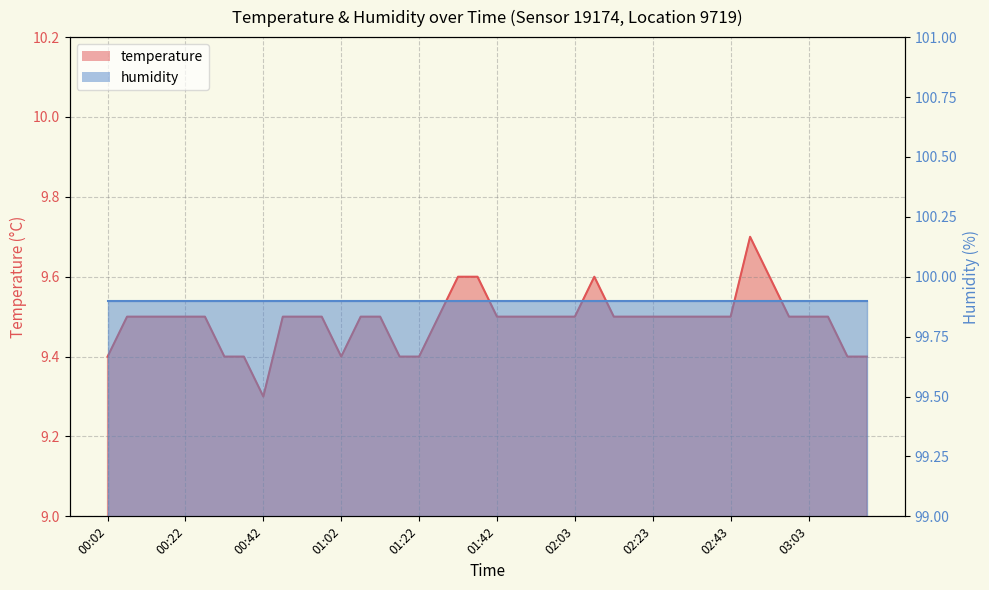

What position from the left is 00:52?

11